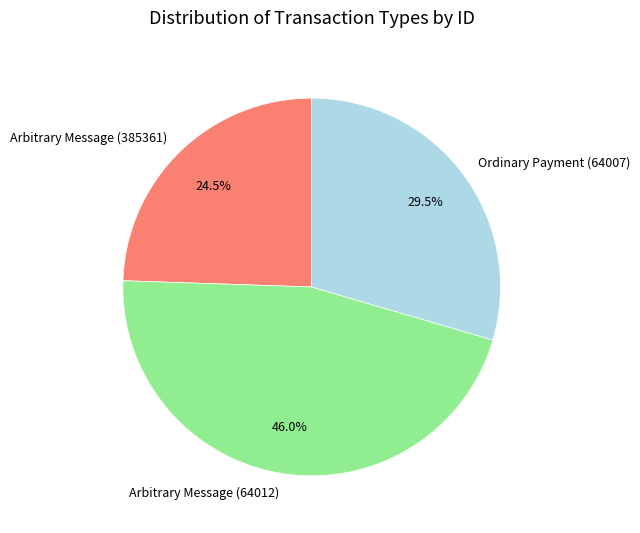

Does Ordinary Payment (64007) account for over 50% of the chart?

No